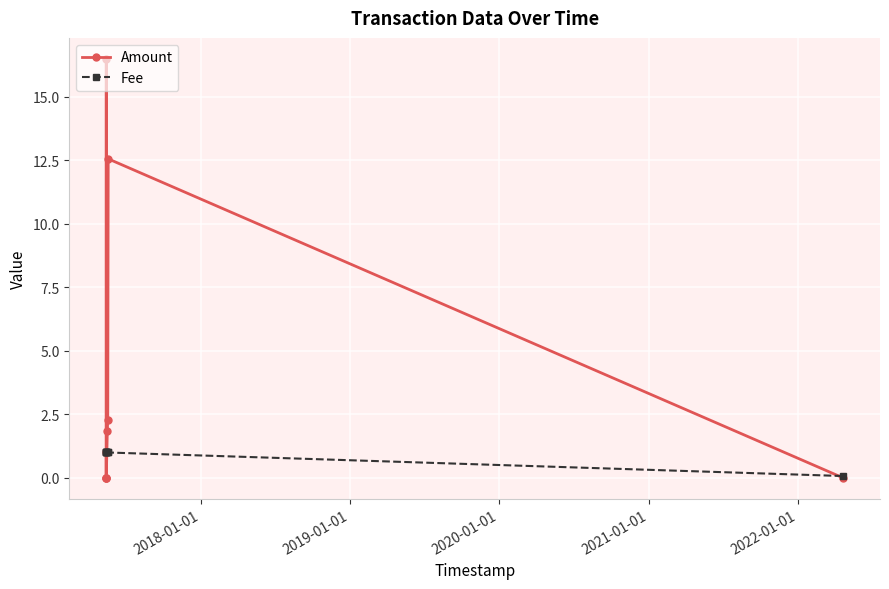

Which series has the largest range (max minus min)?

Amount